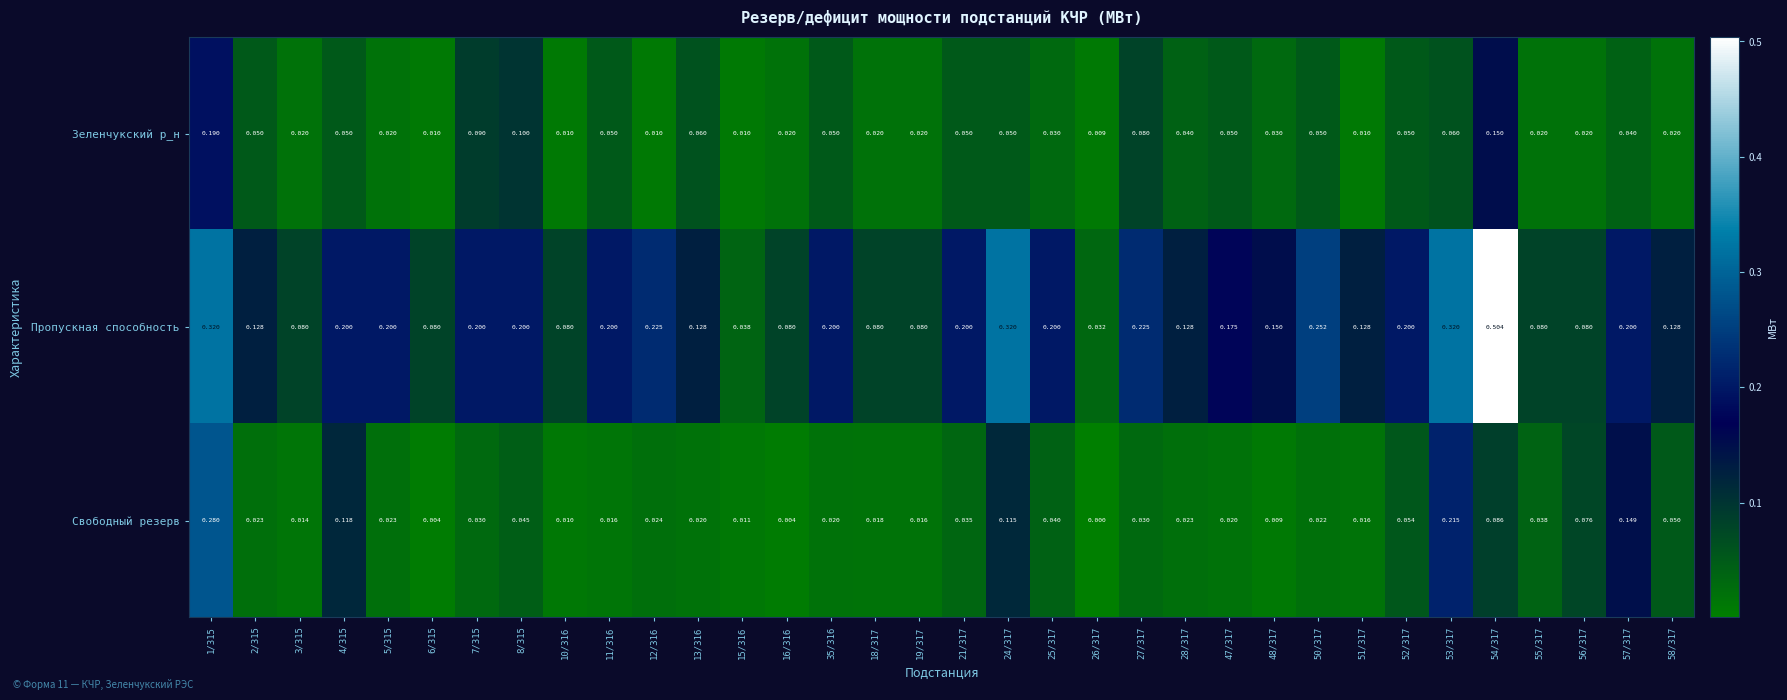

What is the total value across all series at 54/317?

0.7